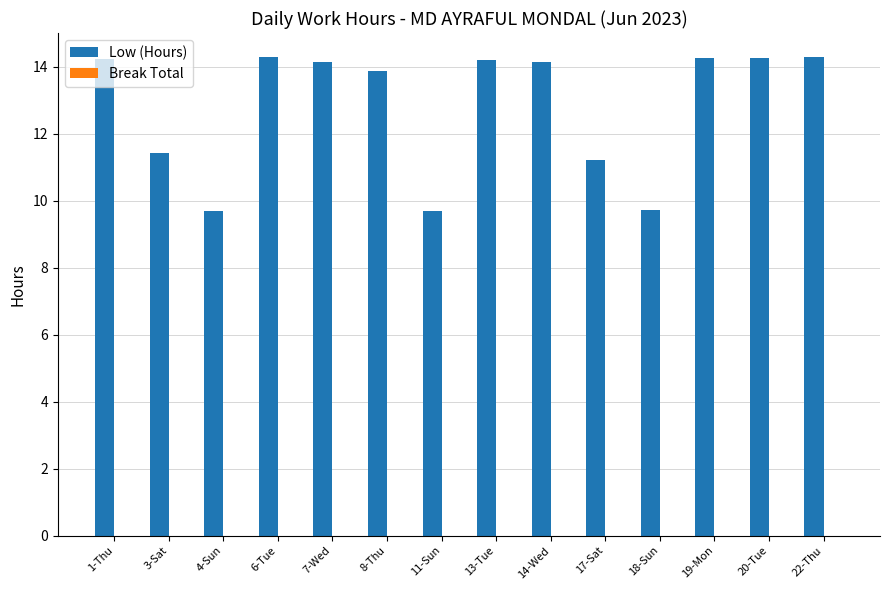

What is the change in value from 18-Sun to 20-Tue?

+4.5